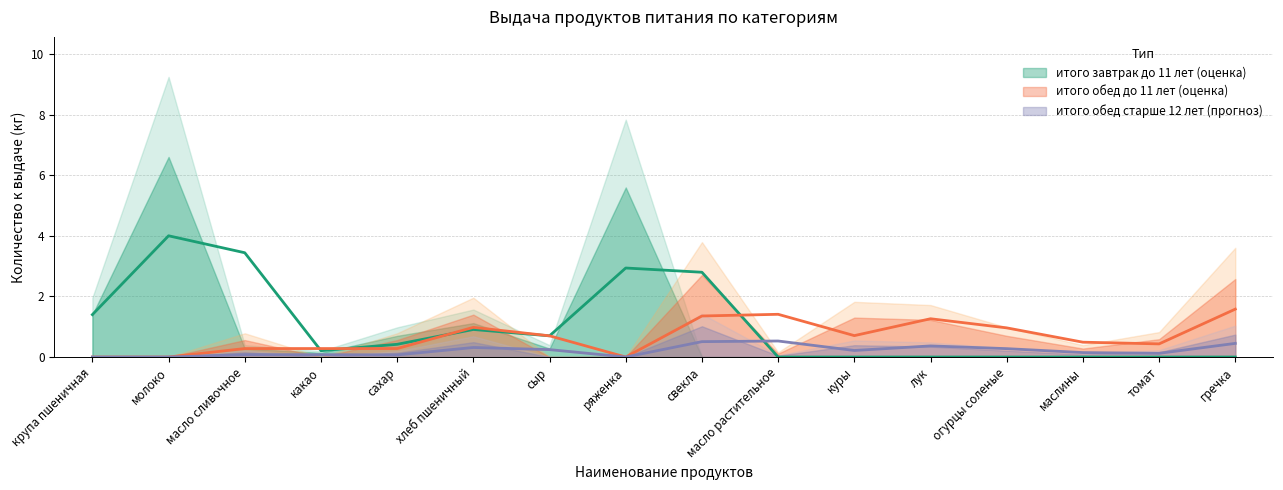

What is the label of the 16th point from the left?

гречка